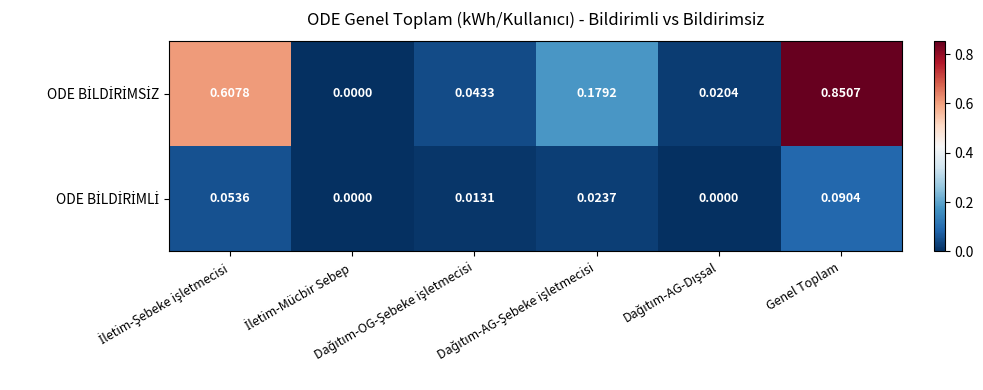

How many distinct data groups are displayed?

2